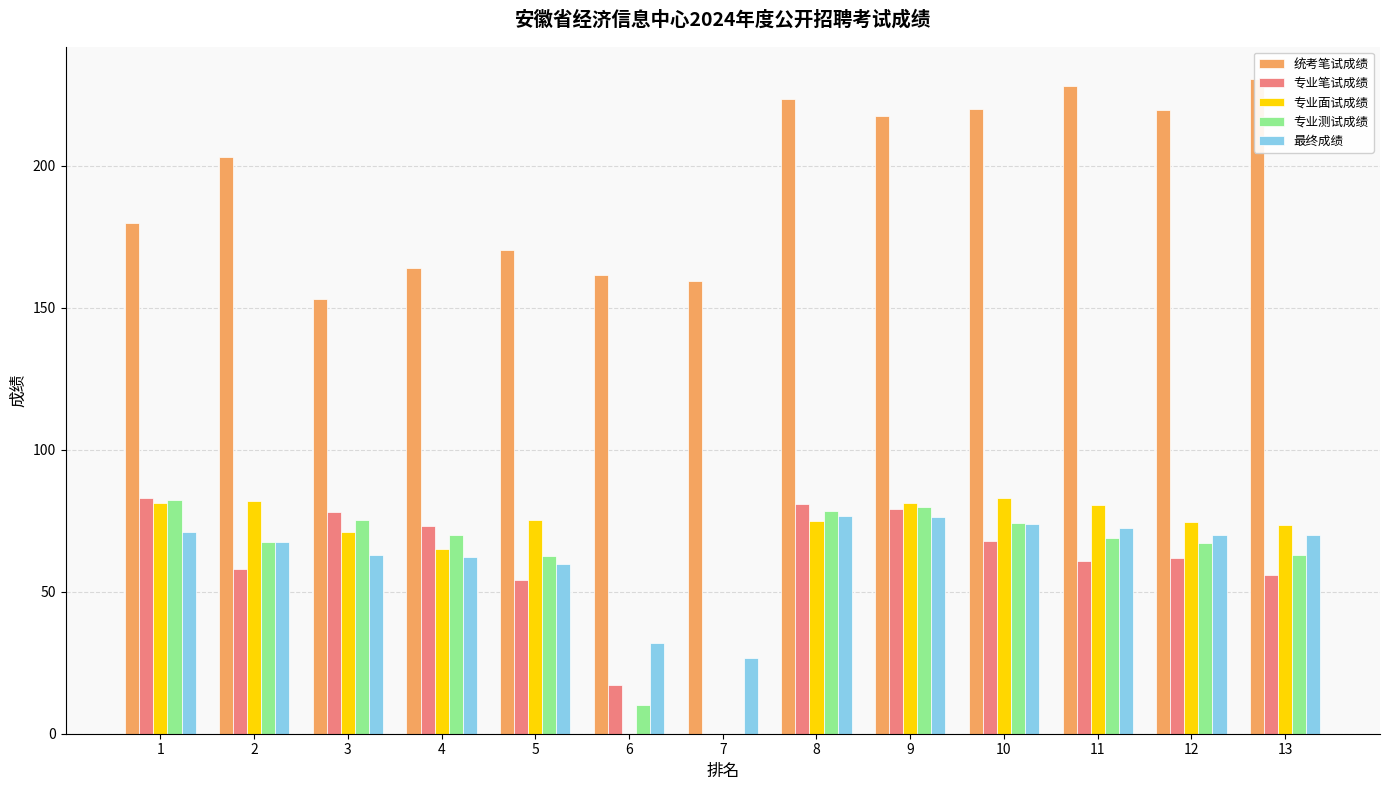

Reading right to left, what are all the values shown in this chart?

统考笔试成绩: 230.5	219.5	228.0	220.0	217.5	223.5	159.5	161.5	170.5	164.0	153.0	203.0	180.0
专业笔试成绩: 56.0	62.0	61.0	68.0	79.0	81.0	0.0	17.0	54.0	73.0	78.0	58.0	83.0
专业面试成绩: 73.4	74.6	80.5	83.1	81.2	74.8	0.0	0.0	75.2	65.2	71.0	82.0	81.4
专业测试成绩: 63.0	67.0	68.8	74.0	79.9	78.5	0.0	10.2	62.5	69.9	75.2	67.6	82.4
最终成绩: 69.9	70.1	72.4	73.7	76.2	76.5	26.6	32.0	59.7	62.3	63.1	67.6	71.2